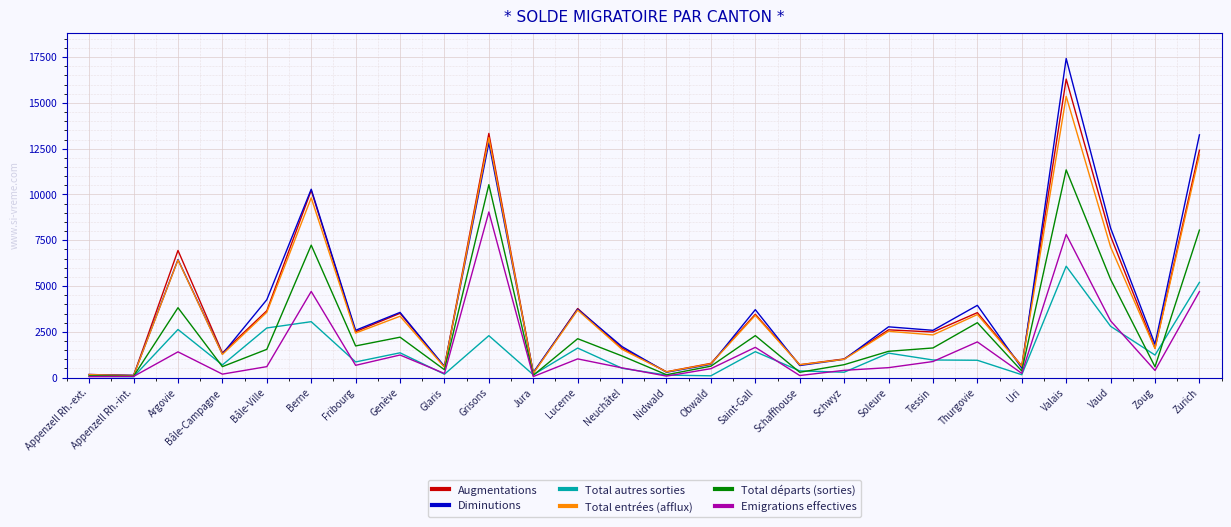

At how many categories does at least one series exceed 14963?

1